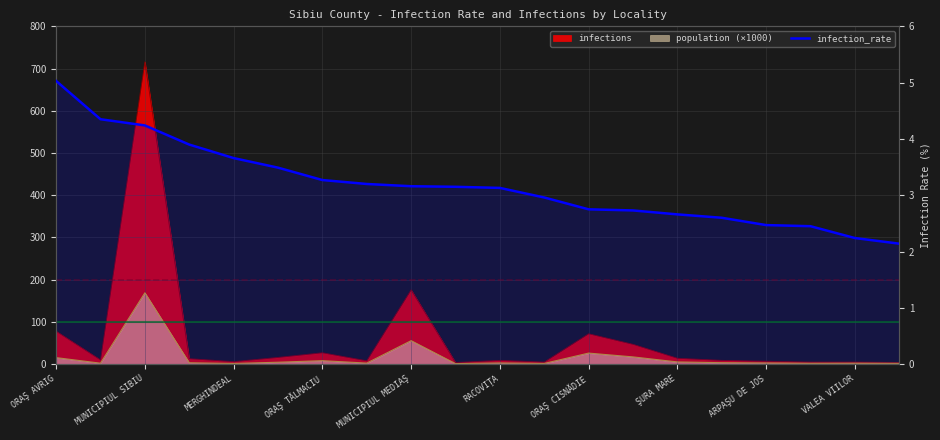

Reading right to left, what are all the values shown in this chart?

2.1	2.2	2.5	2.5	2.6	2.7	2.7	2.8	3.0	3.1	3.1	3.2	3.2	3.3	3.5	3.7	3.9	4.2	4.3	5.0